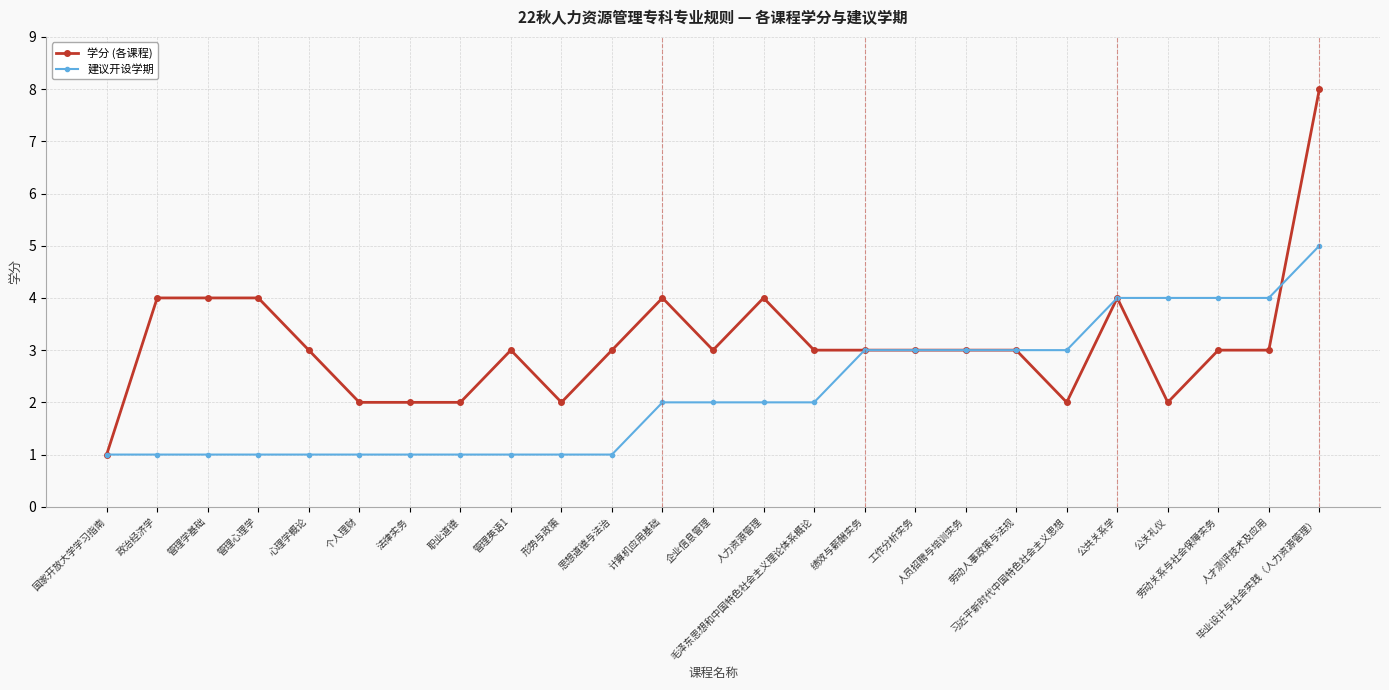

What is the spread (max minus min) of values at 劳动关系与社会保障实务?

1